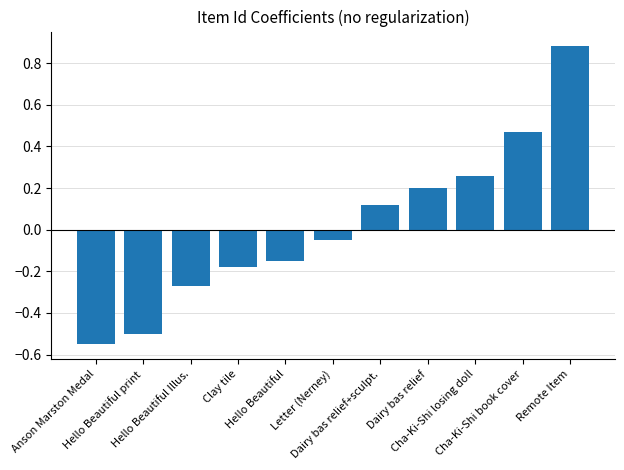

What is the label of the 3rd bar from the left?

Hello Beautiful Illus.